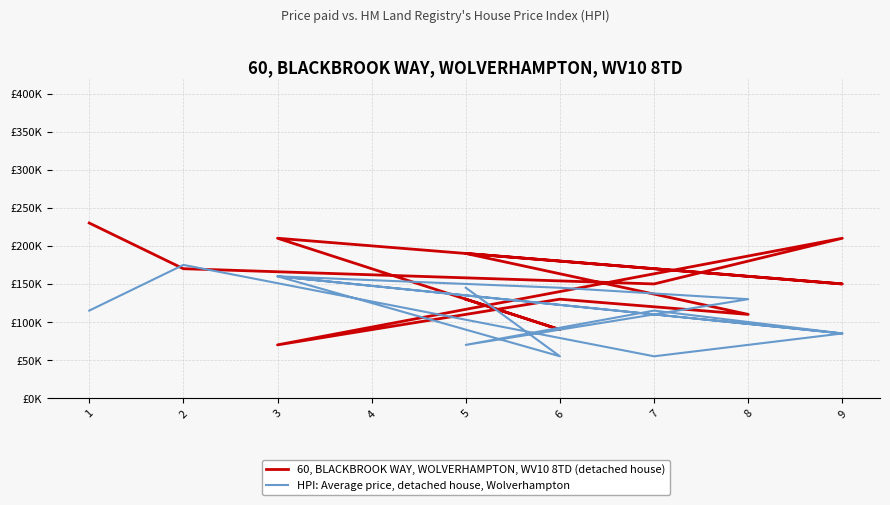

The value of 60, BLACKBROOK WAY, WOLVERHAMPTON, WV10 8TD (detached house) at 3 is 92723. True or false?

False